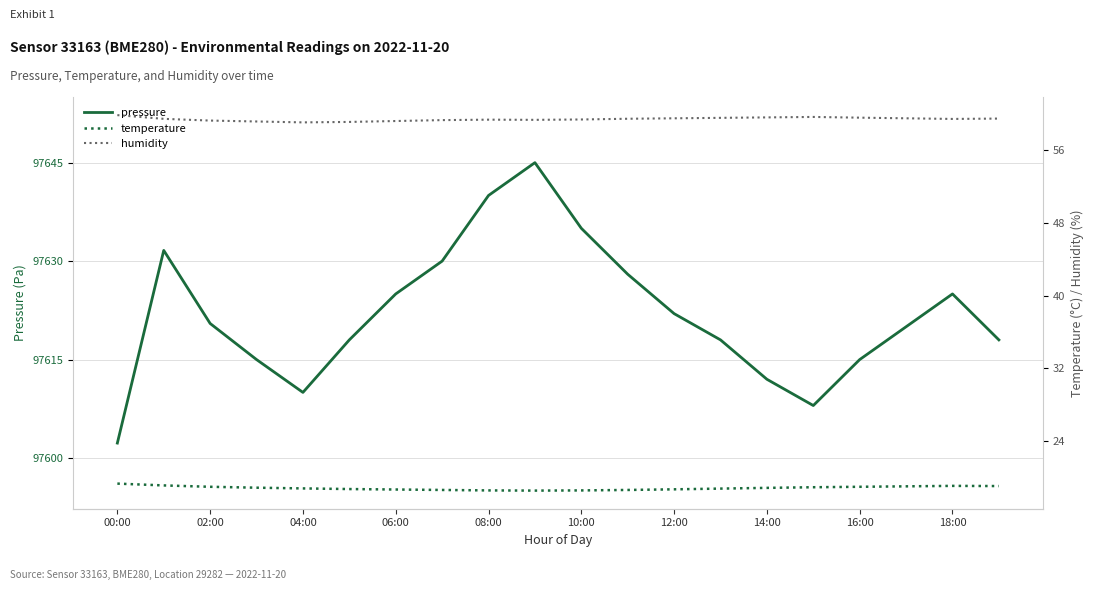

The value of pressure at 16:00 is 97615.0. True or false?

True